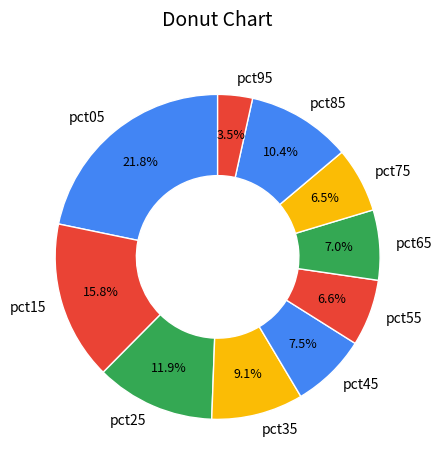

What portion of the pie excludes pct95?

96.5%